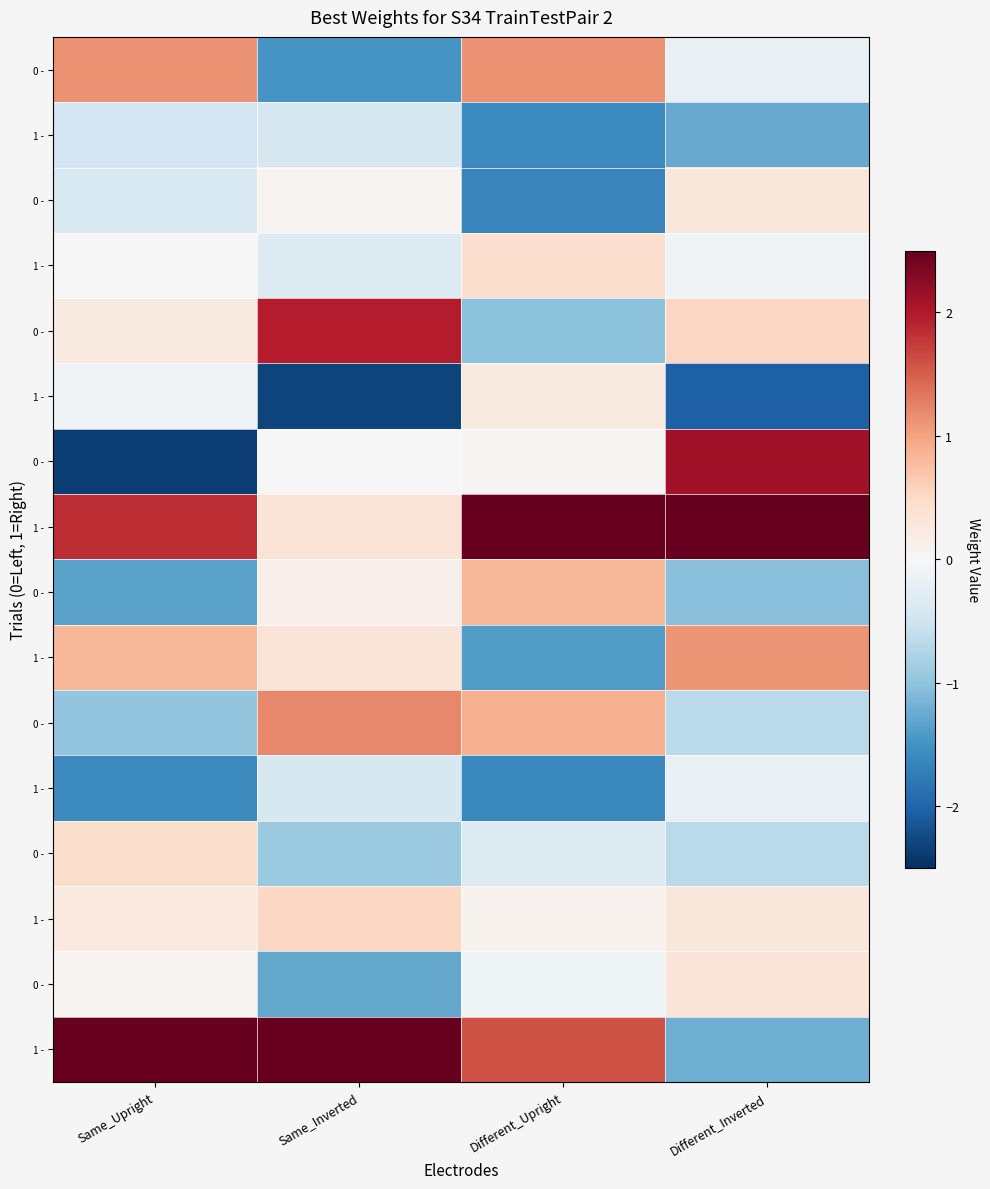

At which category does the chart reach its minimum across all series?

Same_Upright